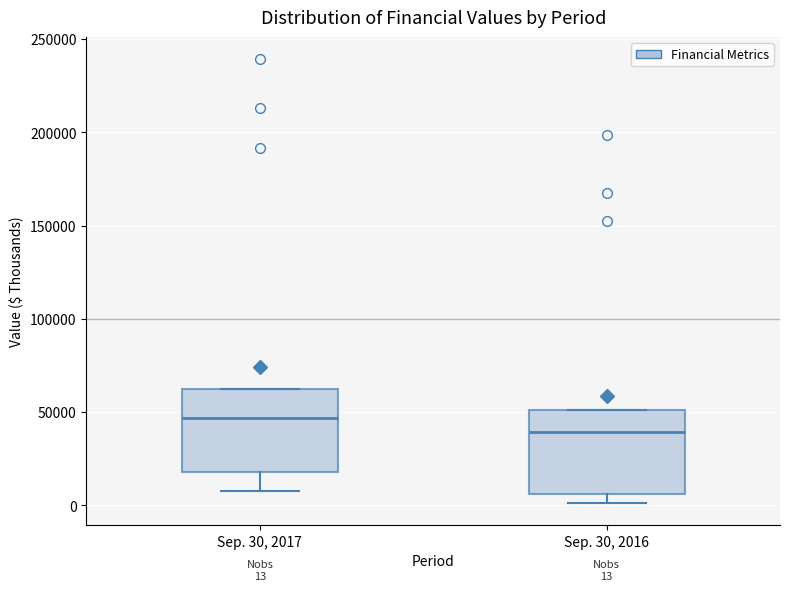

Which box's median line is the lowest?

Sep. 30, 2016